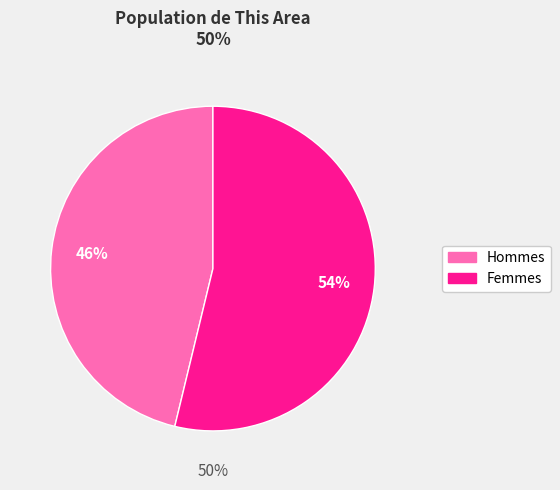

Which category accounts for the majority?

Female